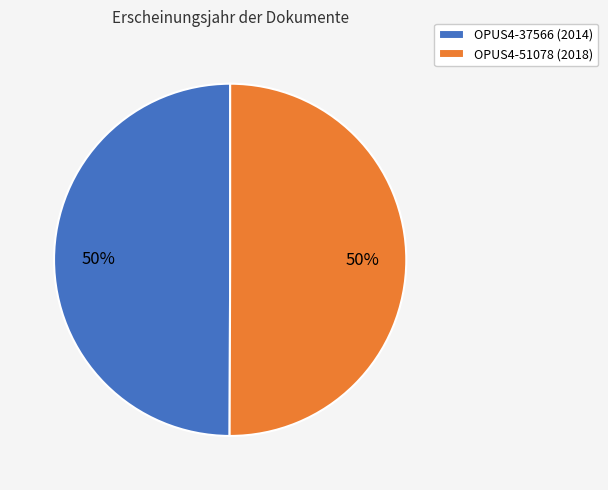

Count the number of slices in the pie.

2